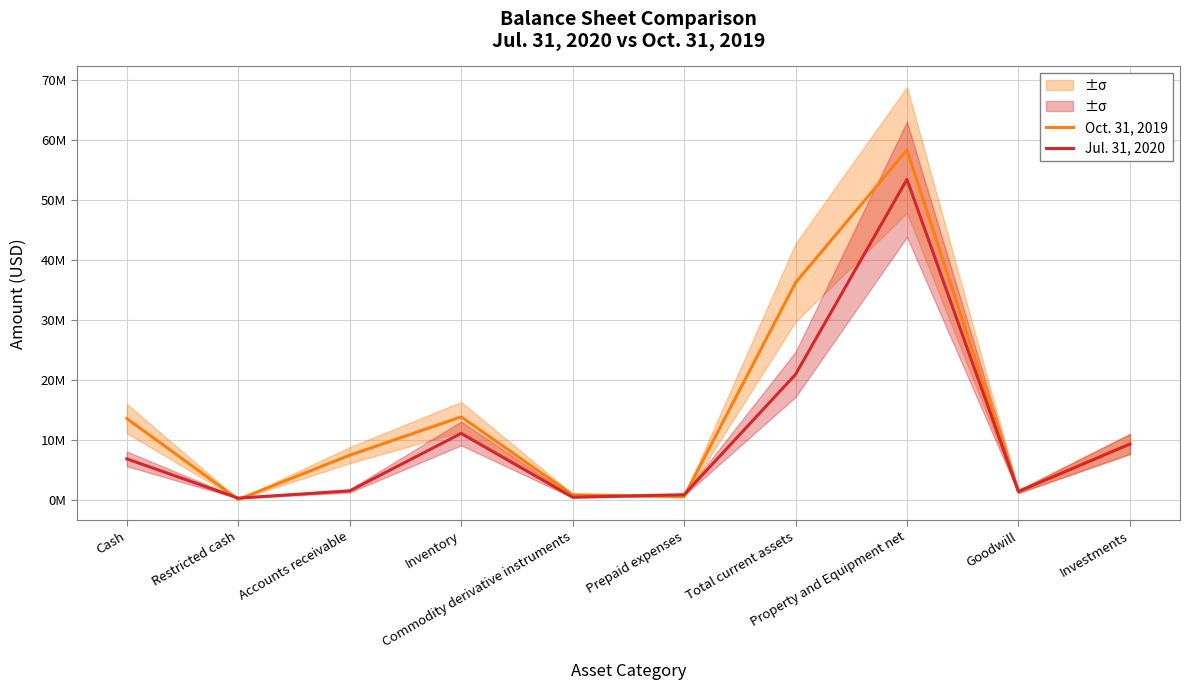

At which label does Jul. 31, 2020 reach its peak?

Property and Equipment net